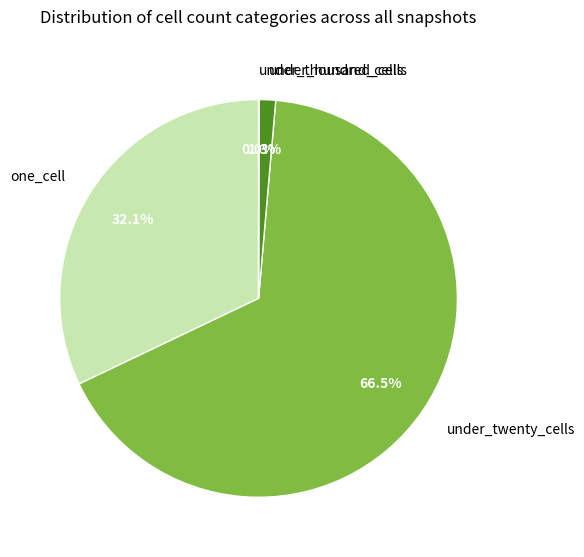

Is there any slice that represents more than half of the pie?

Yes